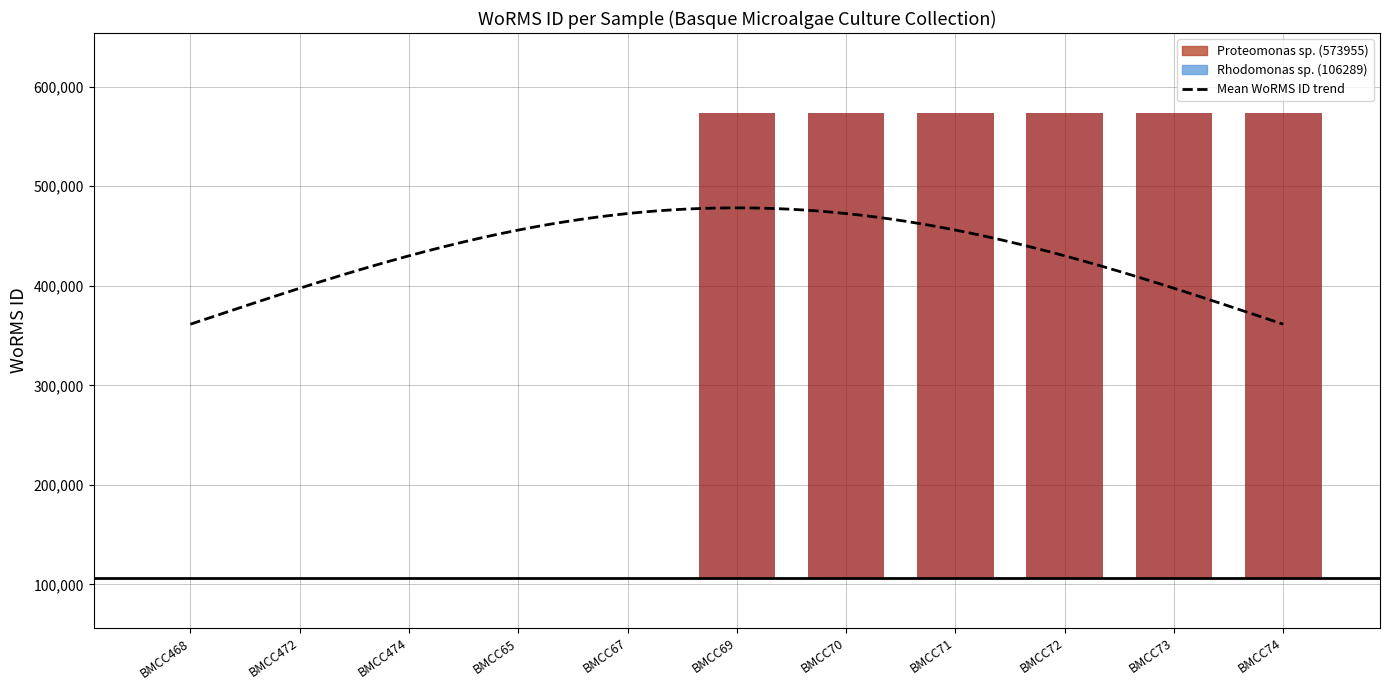

What is the sum of all values?

3975157